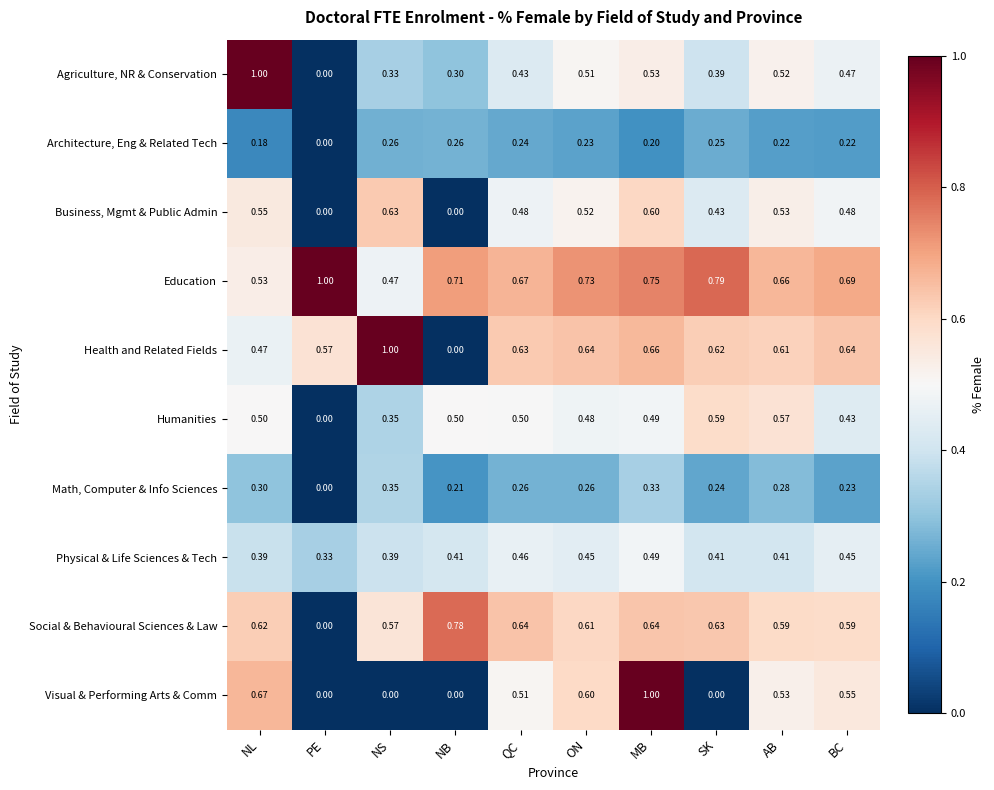

What is the total value across all series at NL?

5.2